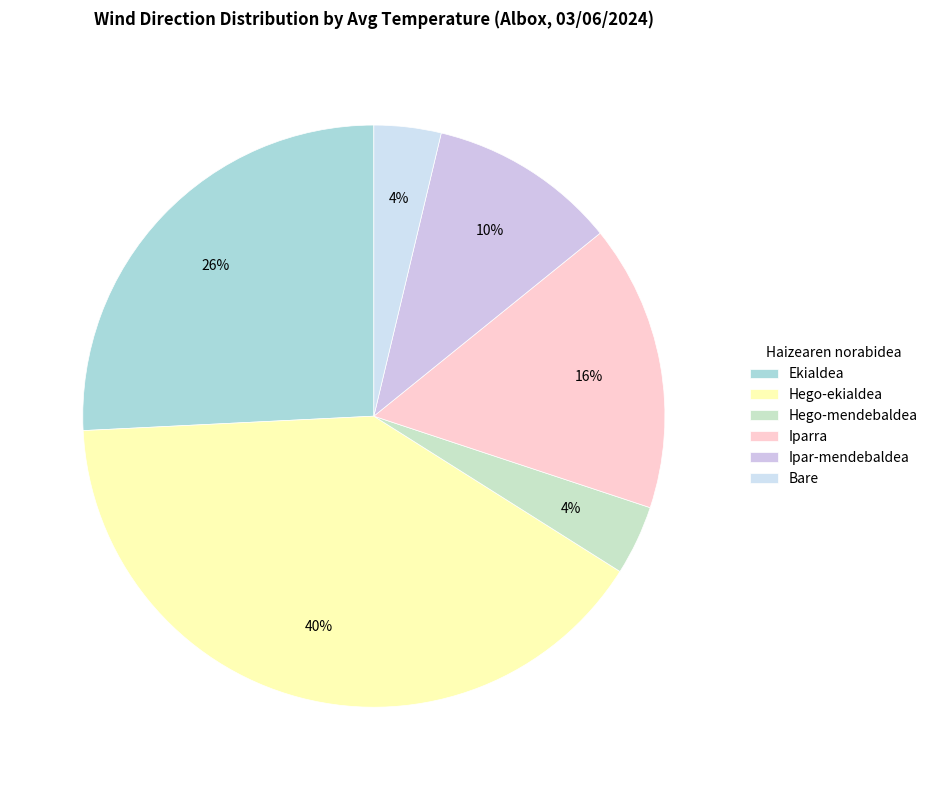

To the nearest percent, what portion does Hego-ekialdea represent?

40%